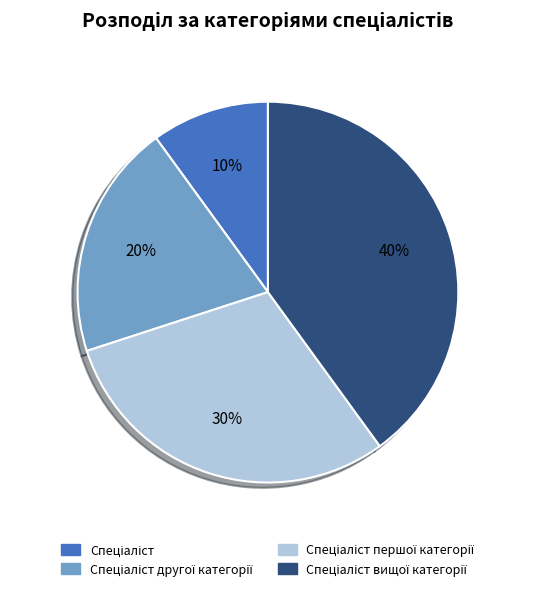

To the nearest percent, what is the difference between the largest and smallest slice percentages?

30%